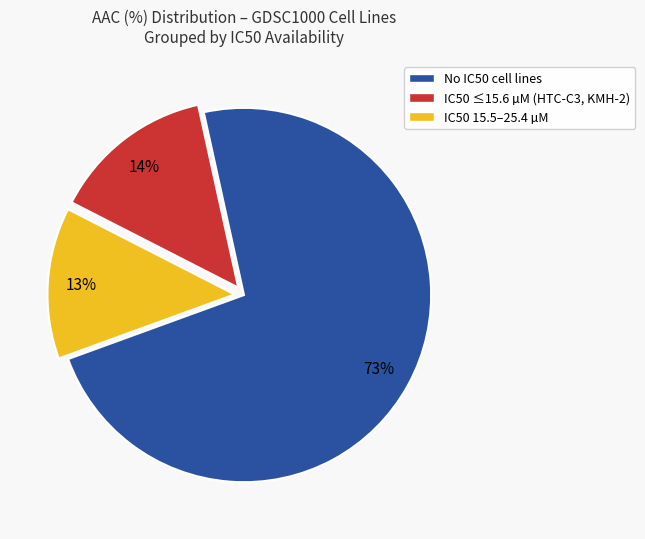

To the nearest percent, what is the difference between the largest and smallest slice percentages?

60%